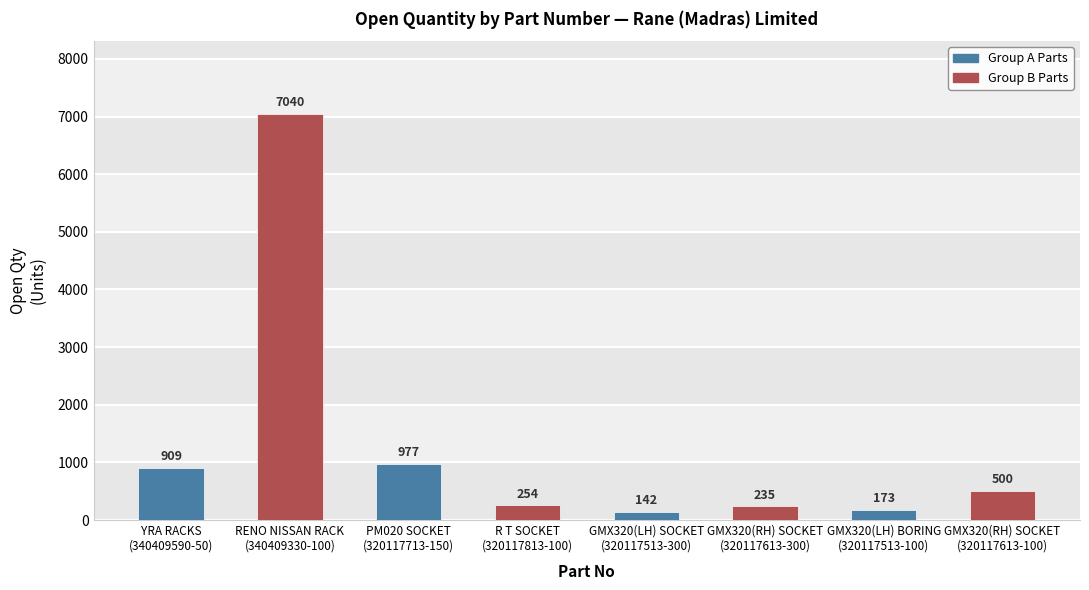

Rank the categories by value from highest to lowest.

RENO NISSAN RACK
(340409330-100), PM020 SOCKET
(320117713-150), YRA RACKS
(340409590-50), GMX320(RH) SOCKET
(320117613-100), R T SOCKET
(320117813-100), GMX320(RH) SOCKET
(320117613-300), GMX320(LH) BORING
(320117513-100), GMX320(LH) SOCKET
(320117513-300)